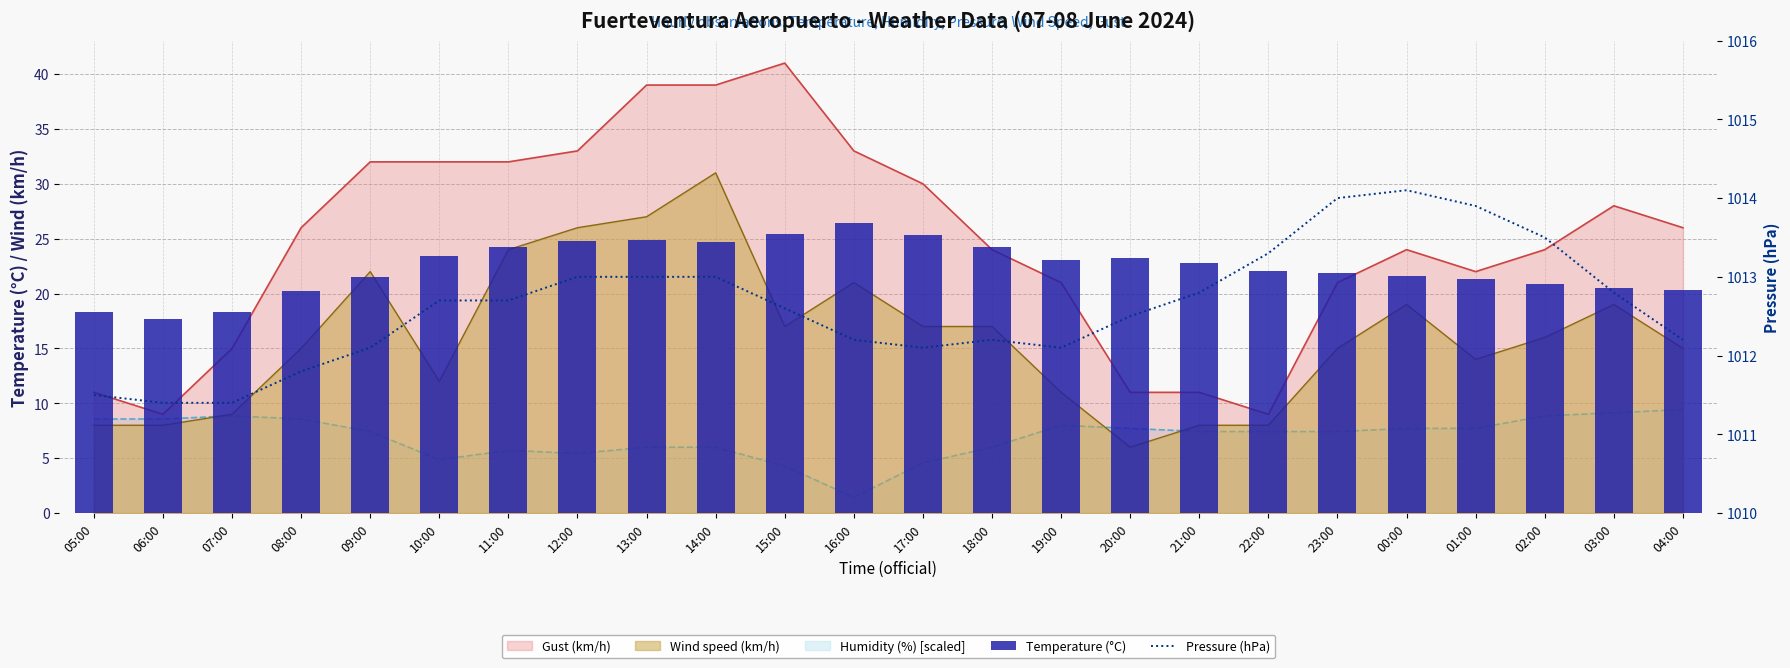

Which series has the largest total across all categories?

Pressure (hPa)